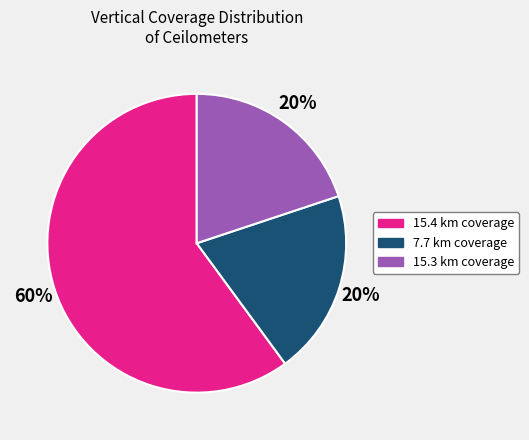

Count the number of slices in the pie.

3